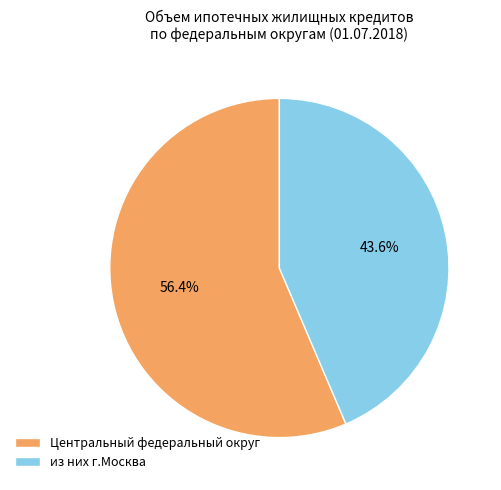

The Центральный федеральный округ slice represents 56% of the pie. True or false?

True